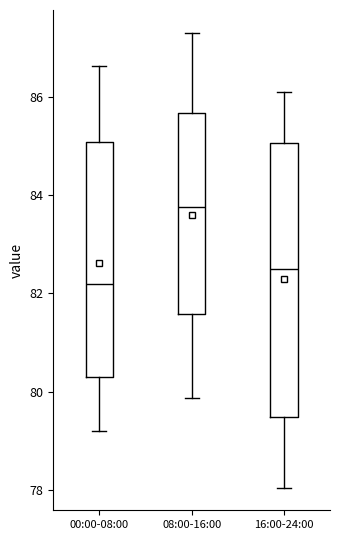

Which box has the lowest median line?

00:00-08:00